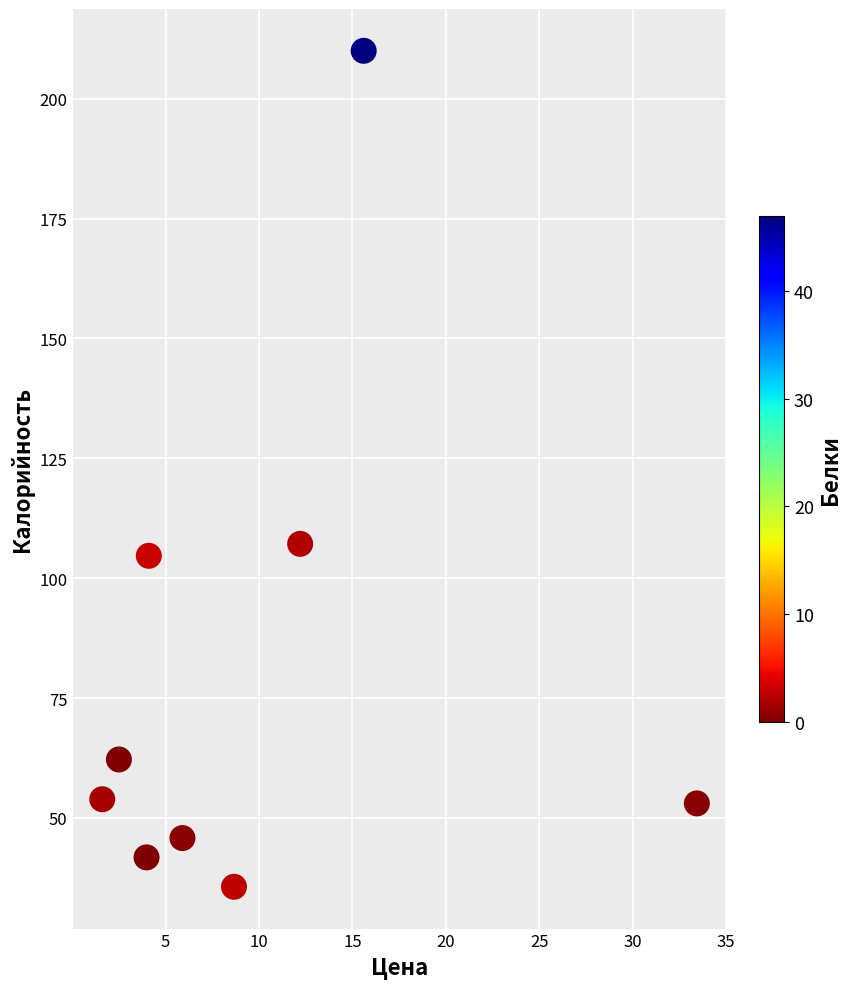

What Y value in the scatter plot is closest to 122?

107.2